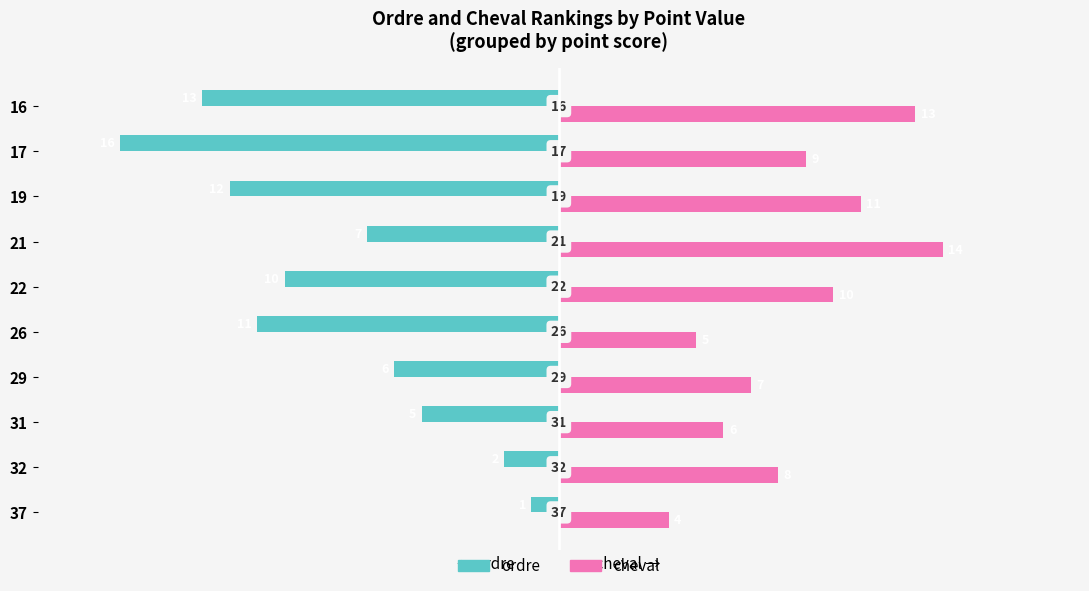

Which series changed the most between 22 and 21?

cheval